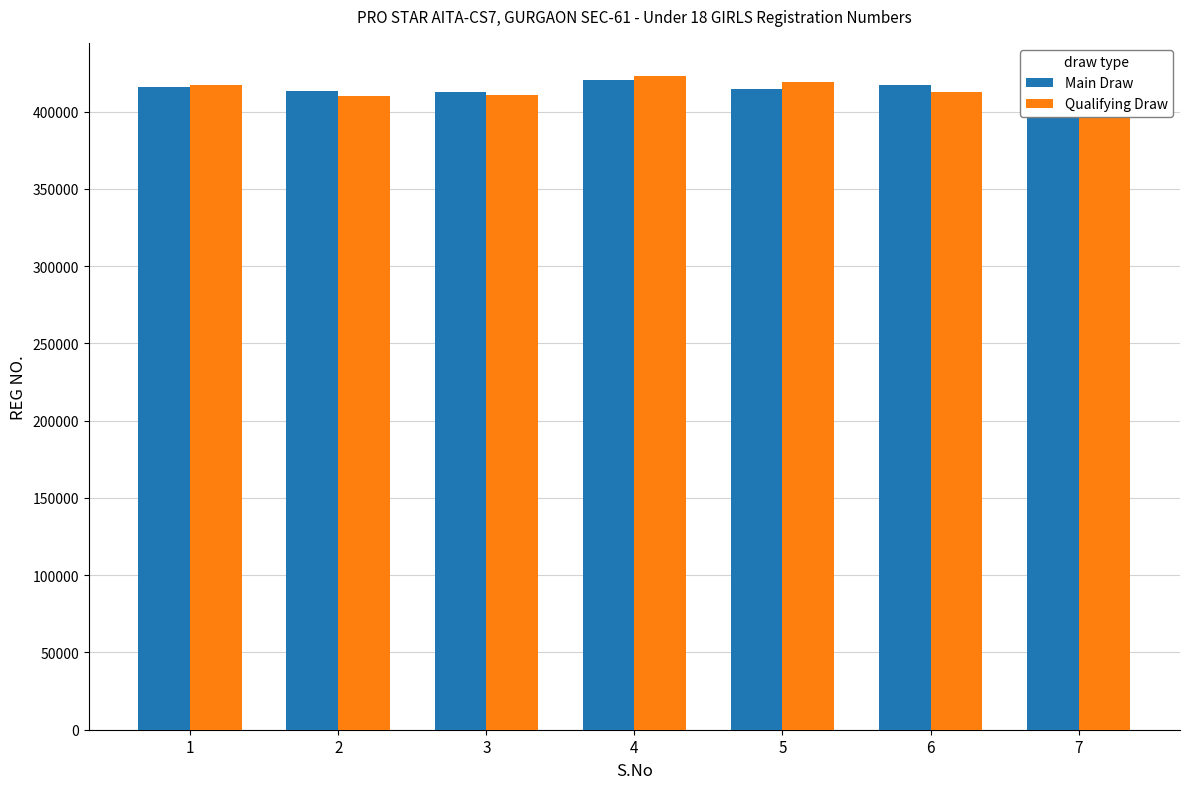

Reading left to right, extract all data points from this chart.

Main Draw: 1=415998	2=413207	3=412418	4=420325	5=414813	6=417403	7=410256
Qualifying Draw: 1=416942	2=410168	3=411002	4=423234	5=419391	6=412364	7=423297